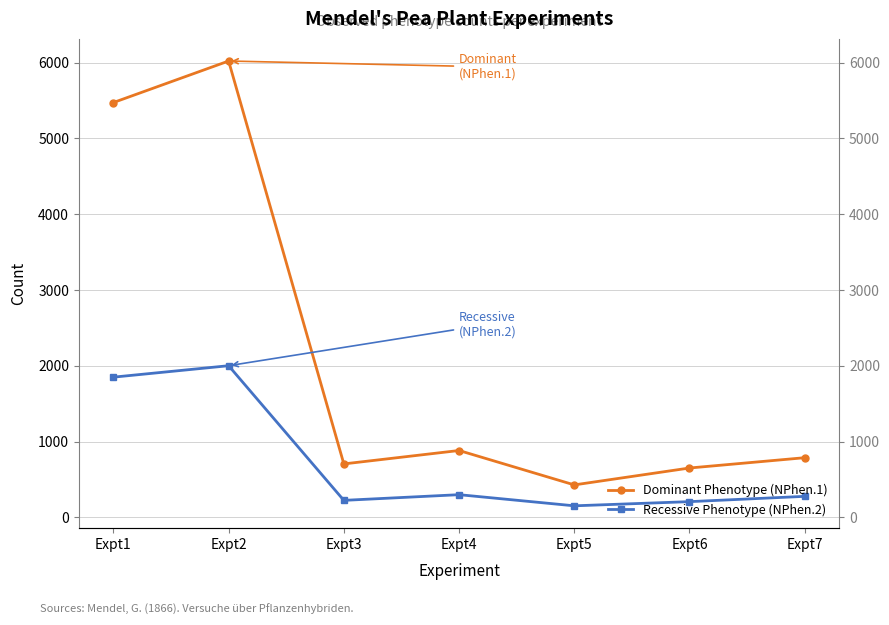

How many lines are shown in the chart?

2